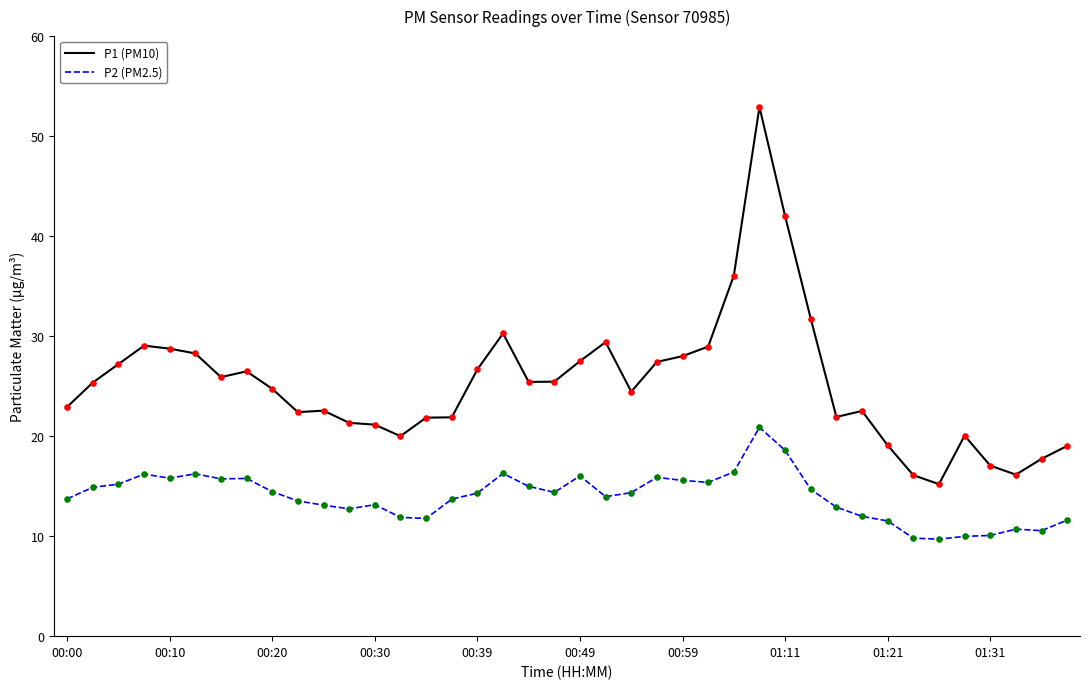

Which series has the largest total across all categories?

P1 (PM10)